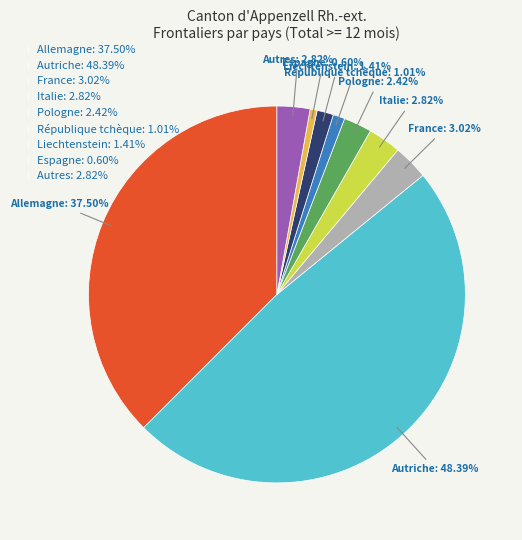

The République tchèque slice represents 11% of the pie. True or false?

False